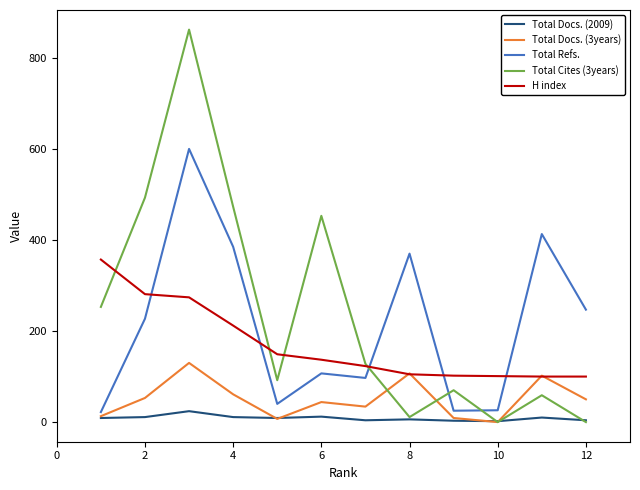

Which series has the widest spread of values?

Total Cites (3years)